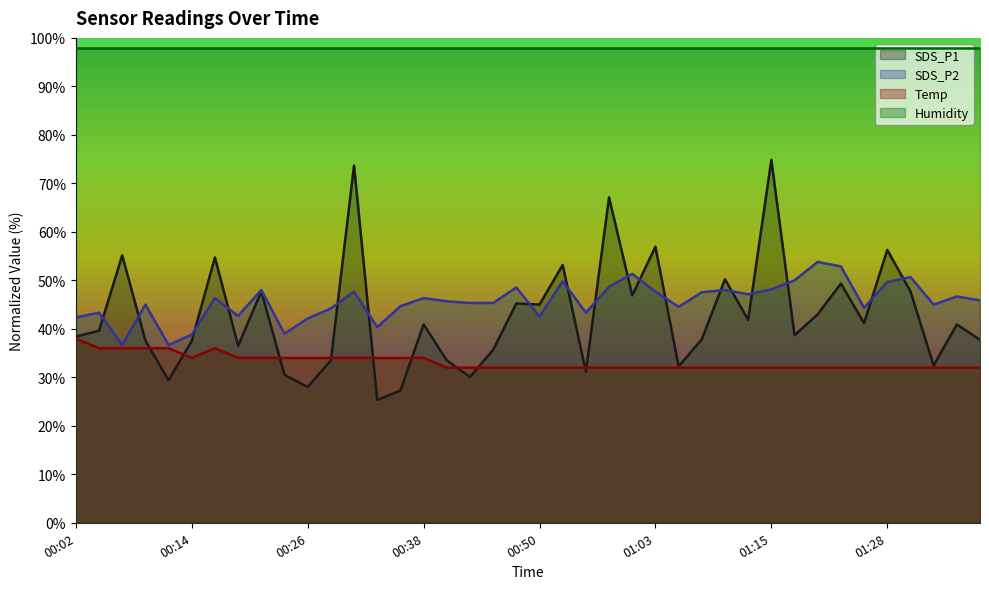

True or false: Temp and SDS_P2 intersect in this chart.

False